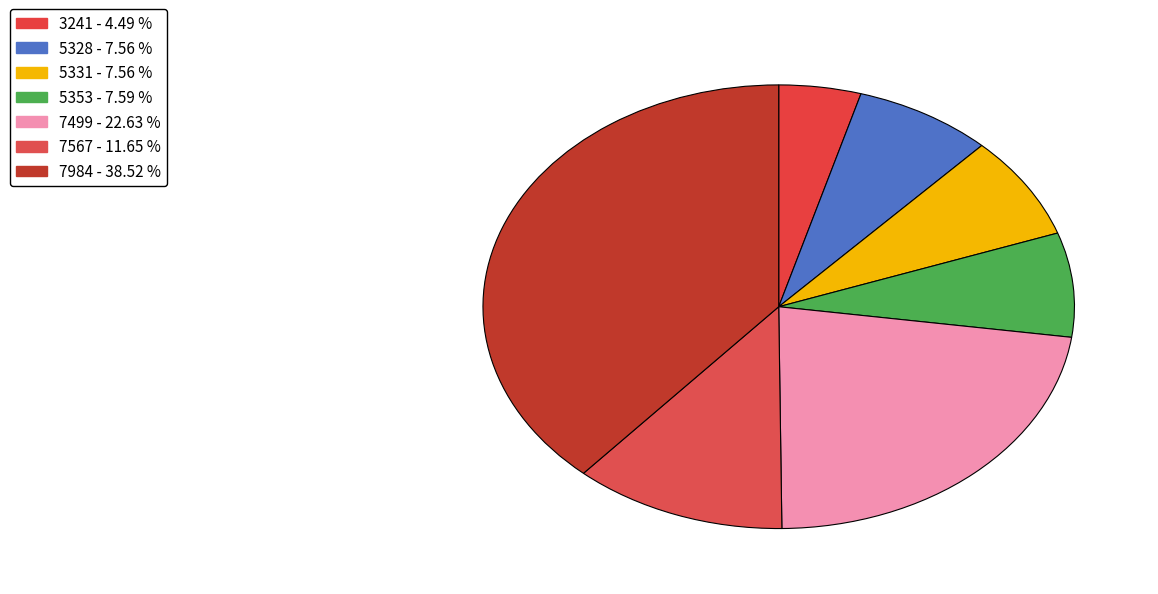

How many segments does this pie chart have?

7